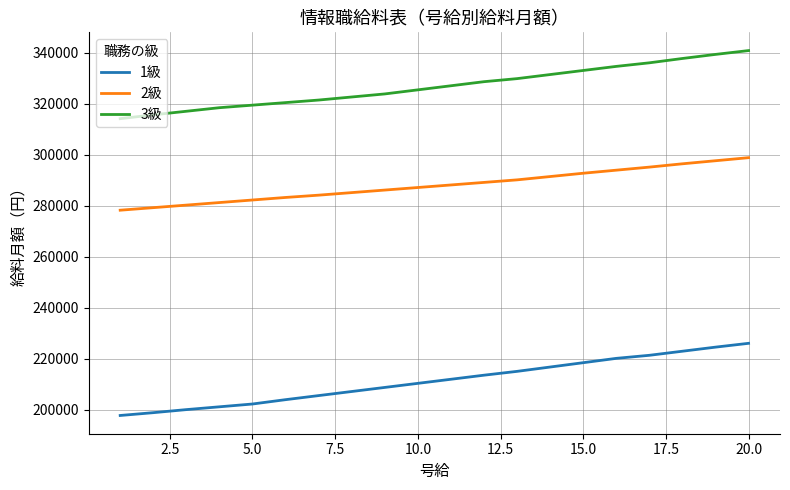

What is the lowest value of the 1級 series?

197700